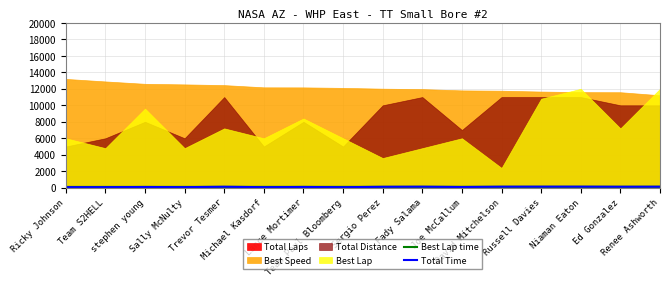

At how many categories does at least one series exceed 76?

16